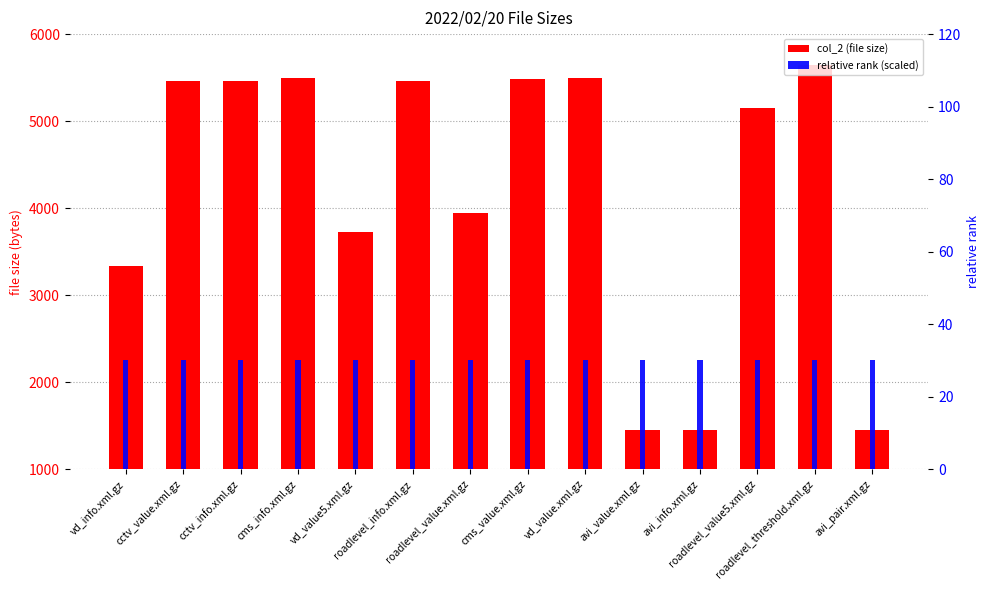

Where is relative rank (scaled) nearest to the value 30?

vd_info.xml.gz